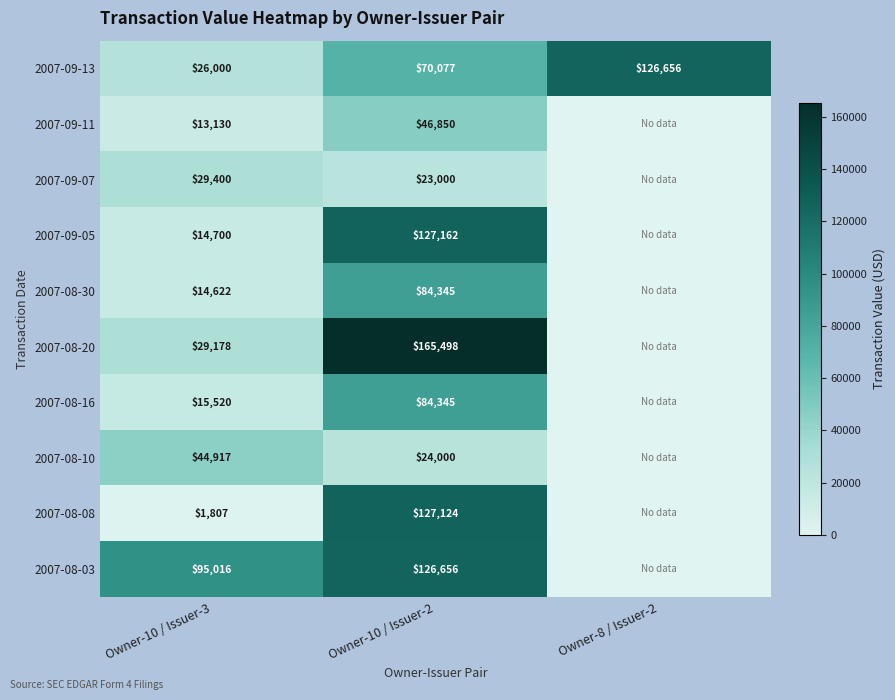

True or false: 2007-08-08 has a value of 127124 at Owner-10 / Issuer-2.

True